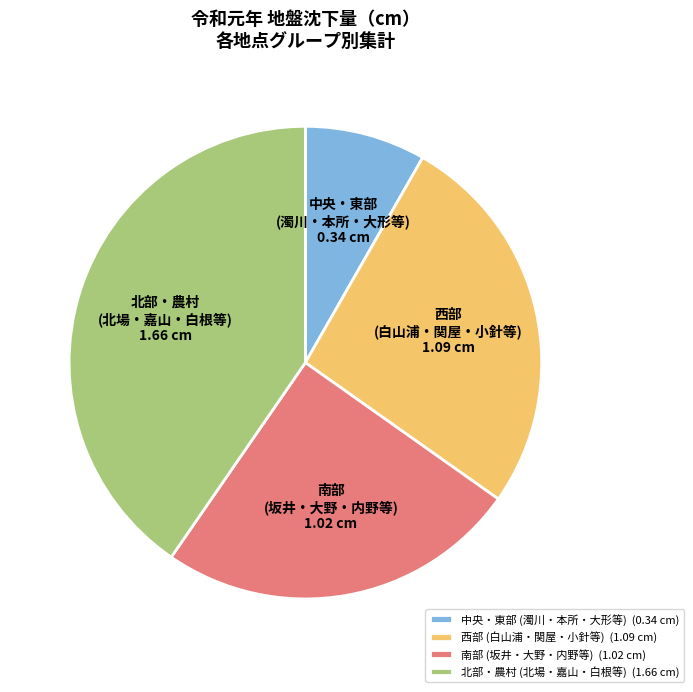

Is there any slice that represents more than half of the pie?

No